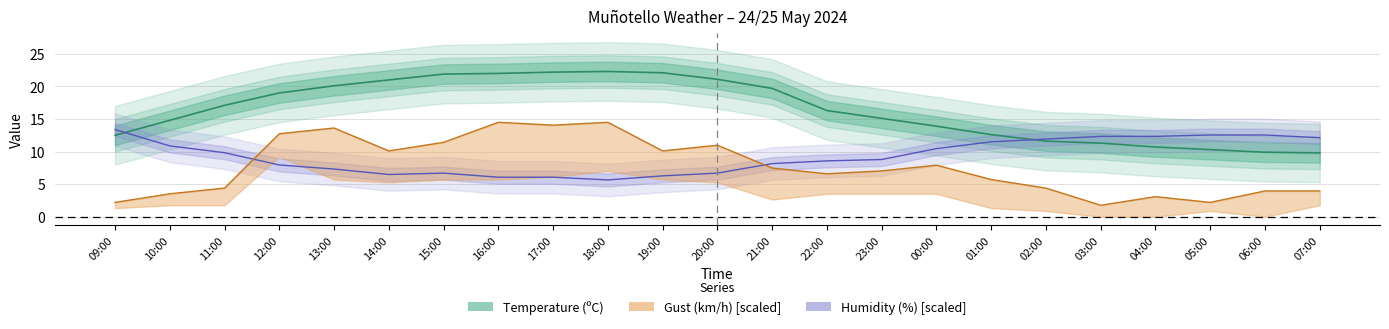

Reading left to right, extract all data points from this chart.

Temperature (ºC): 12.5	14.8	17.1	19.0	20.1	21.0	21.9	22.0	22.2	22.3	22.1	21.1	19.7	16.3	15.1	13.9	12.6	11.6	11.3	10.7	10.3	9.9	9.8
Humidity (%): 13.4	10.9	9.8	7.9	7.3	6.5	6.7	6.1	6.1	5.6	6.3	6.7	8.2	8.6	8.8	10.5	11.5	11.9	12.3	12.3	12.5	12.5	12.1
Gust (km/h): 2.2	3.5	4.4	12.7	13.6	10.1	11.4	14.5	14.1	14.5	10.1	11.0	7.5	6.6	7.0	7.9	5.7	4.4	1.8	3.1	2.2	4.0	4.0